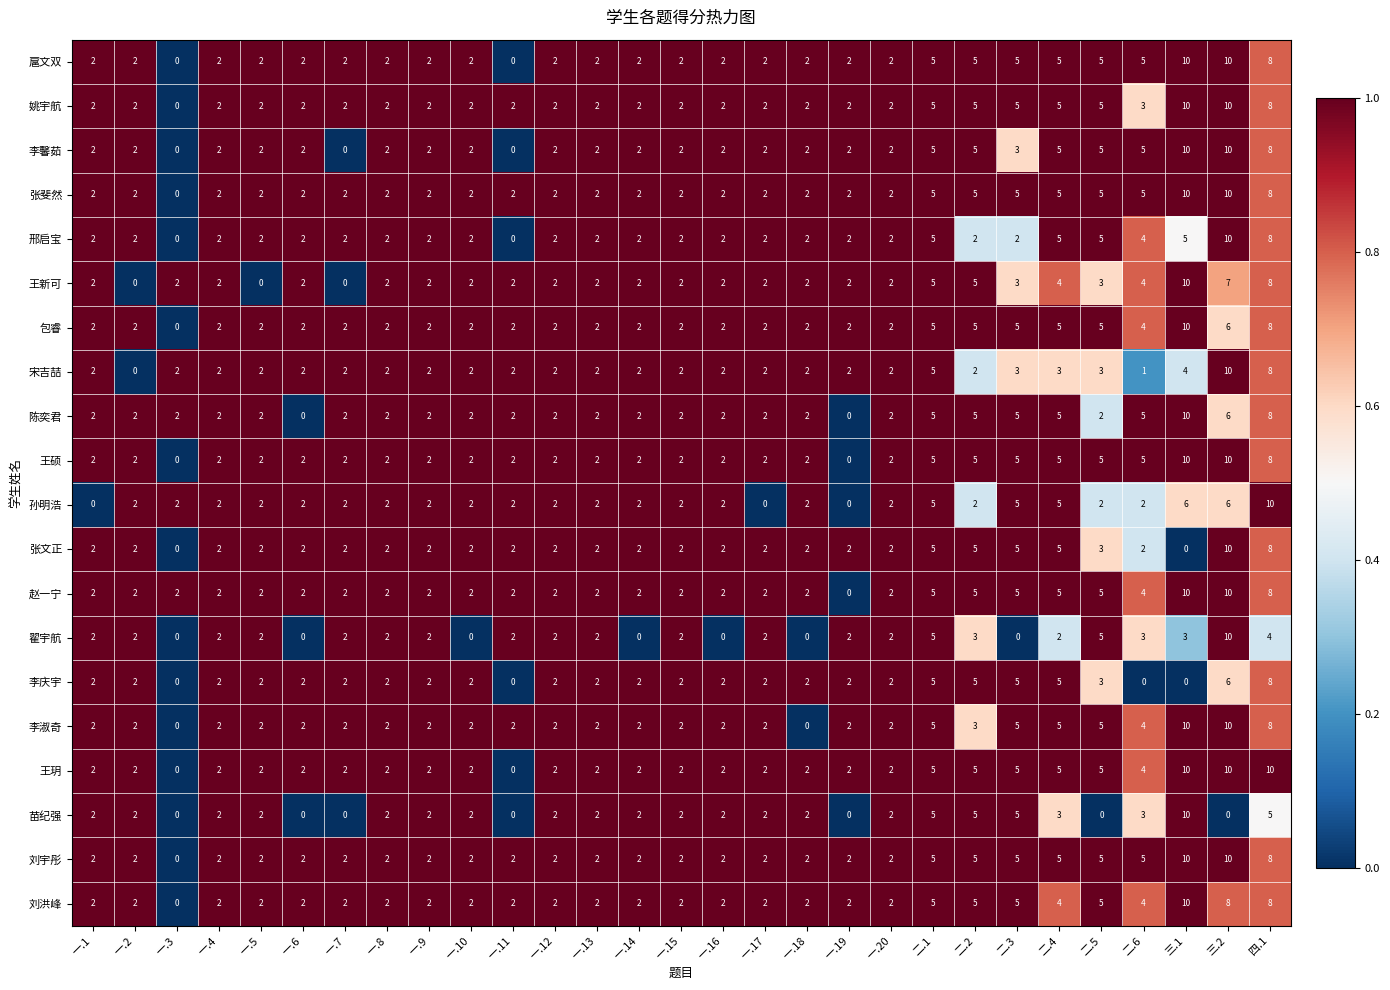

How many 张斐然 values are between 2 and 5?

25